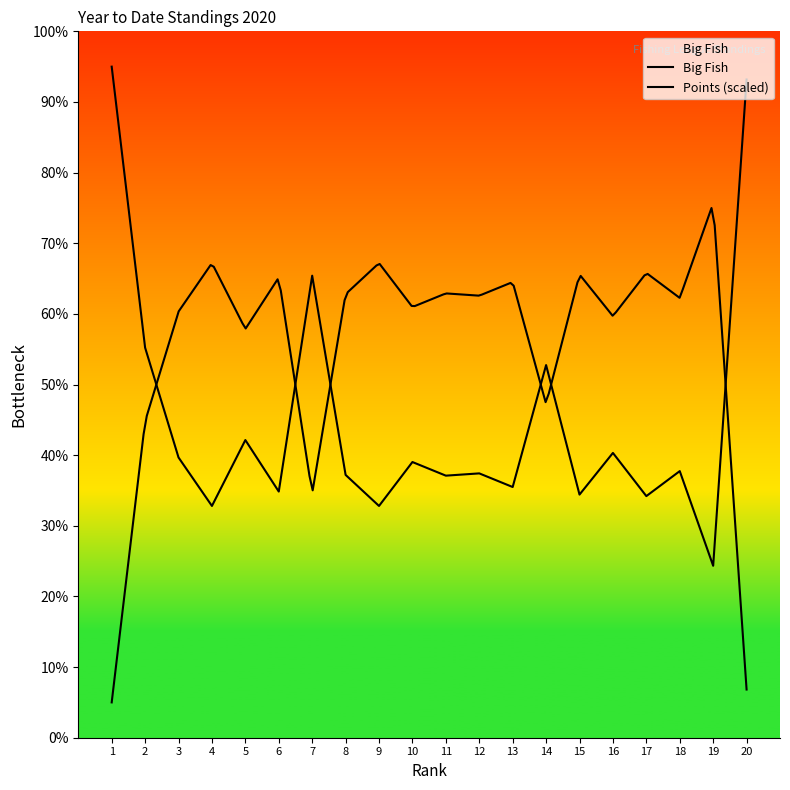

What is the ratio of the value at 13 to the value at 12?

0.9